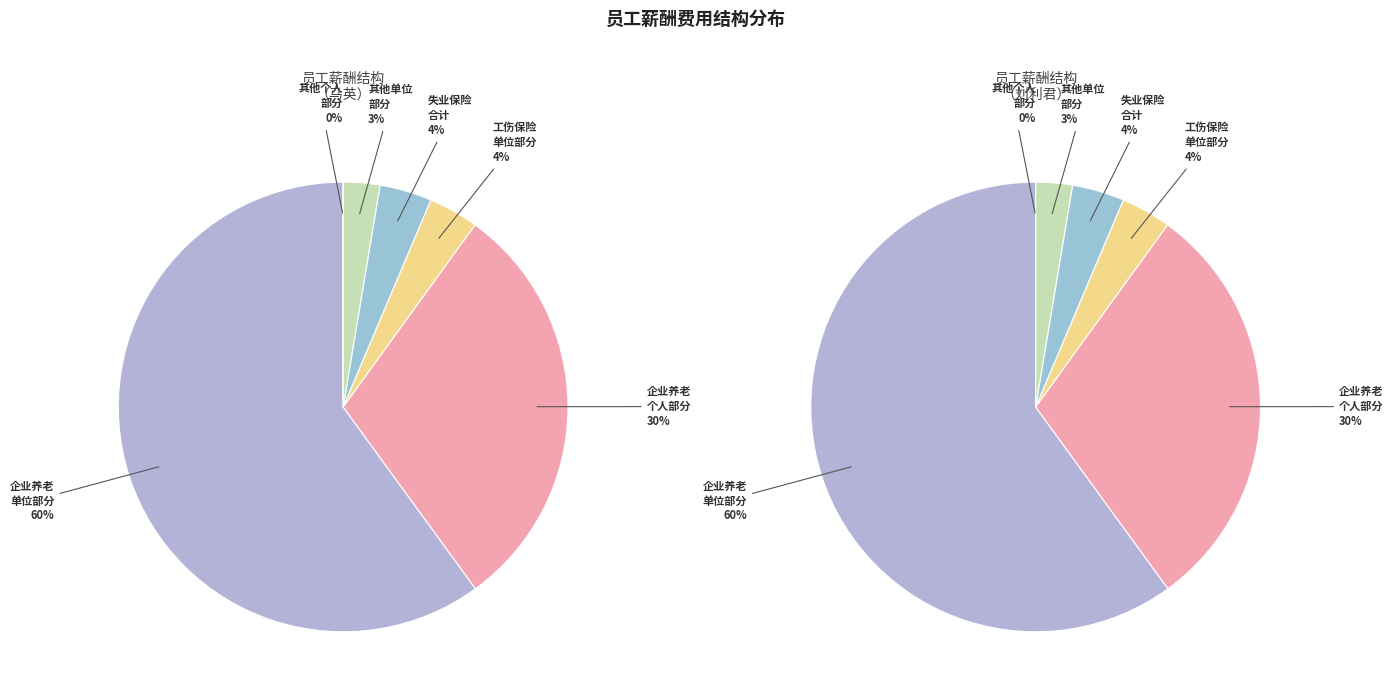

To the nearest percent, what is the combined percentage of 刘利君 and 马英?

100%